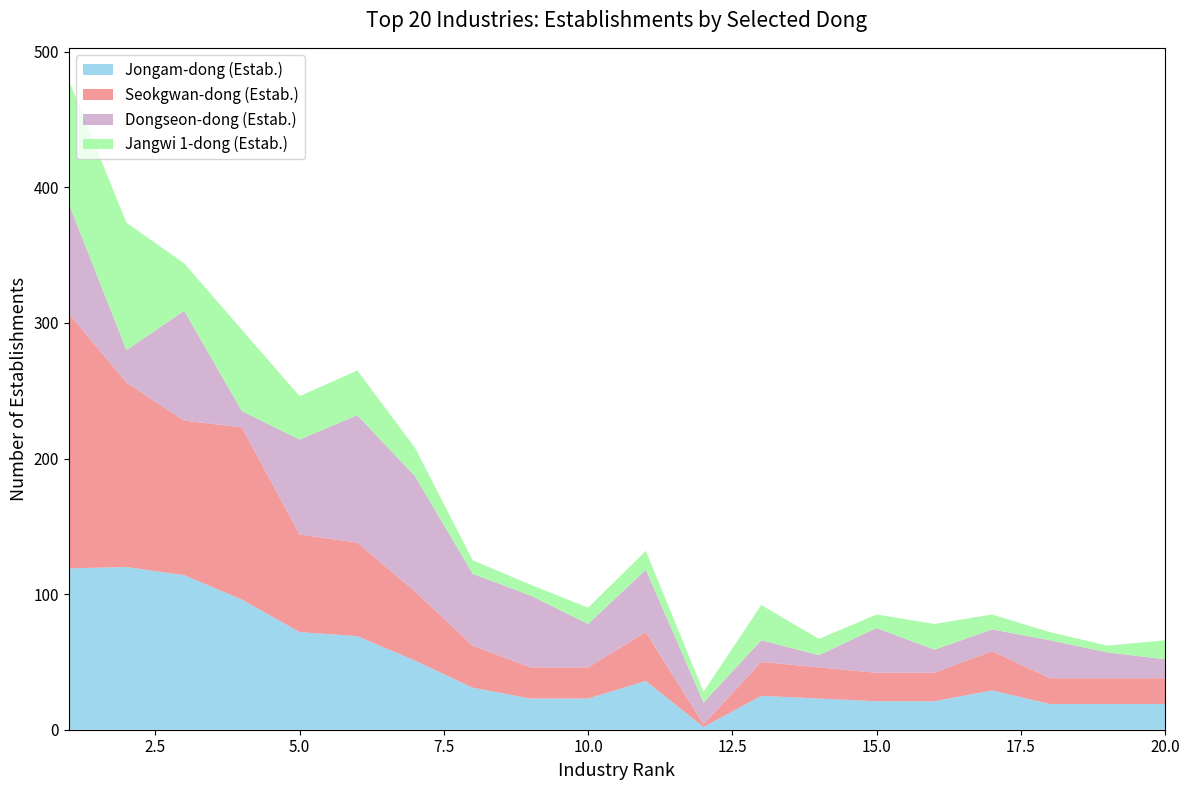

Reading left to right, what are all the values shown in this chart?

Jongam-dong (Estab.): 119	120	114	96	72	69	51	31	23	23	36	2	25	23	21	21	29	19	19	19
Seokgwan-dong (Estab.): 188	136	114	127	72	69	51	31	23	23	36	2	25	23	21	21	29	19	19	19
Dongseon-dong (Estab.): 81	24	81	12	70	94	85	53	53	32	46	16	16	9	33	17	16	28	19	14
Jangwi 1-dong (Estab.): 91	94	35	60	32	33	21	10	8	12	14	8	26	12	10	19	11	6	5	14